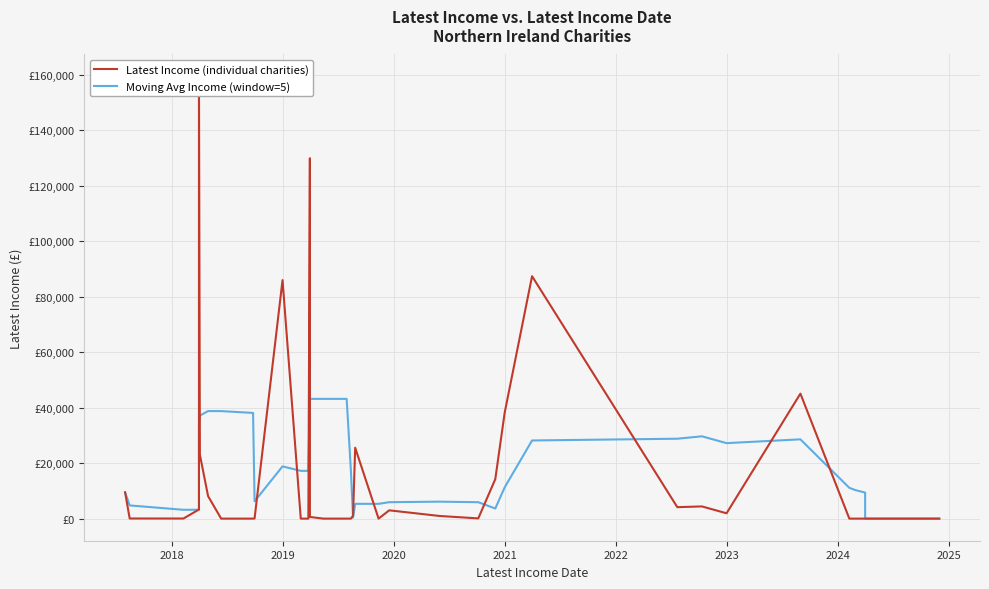

What are all the series names shown in the legend?

Latest Income (individual charities), Moving Avg Income (window=5)